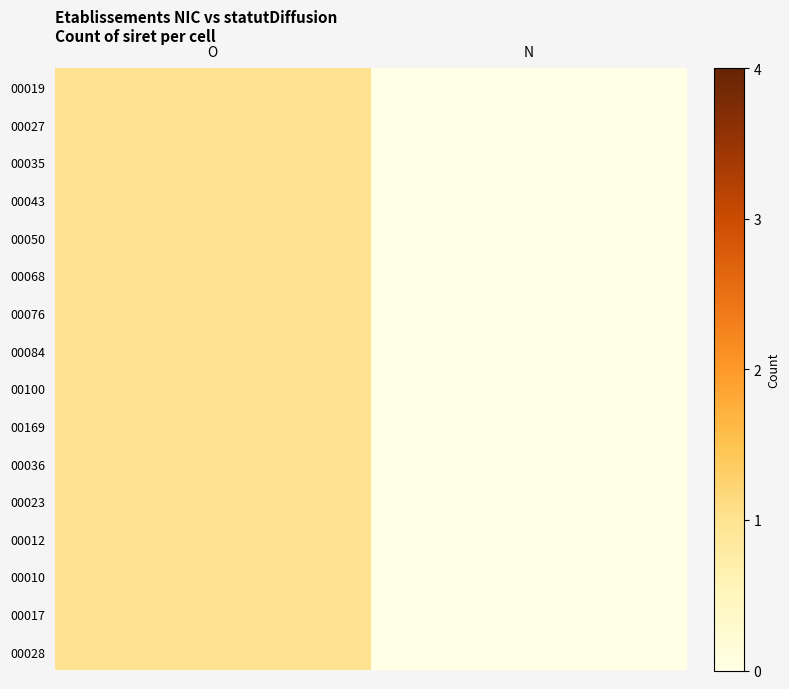

How many categories are shown in the chart?

2